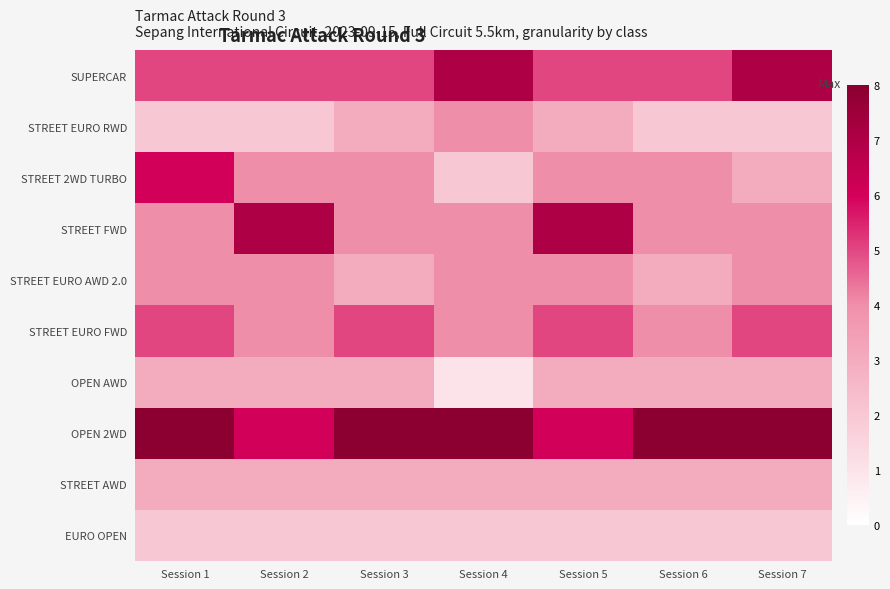

At how many categories does at least one series exceed 7?

5